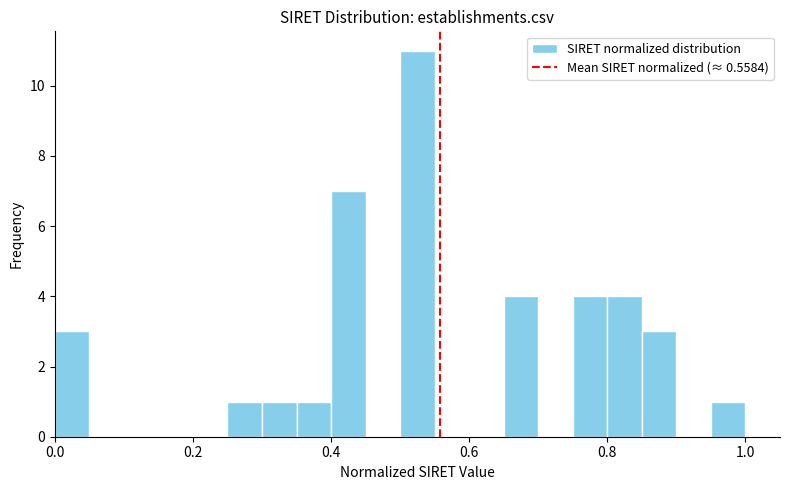

Read against the x-axis, roughly where is the centre of the tallest bar?

0.52